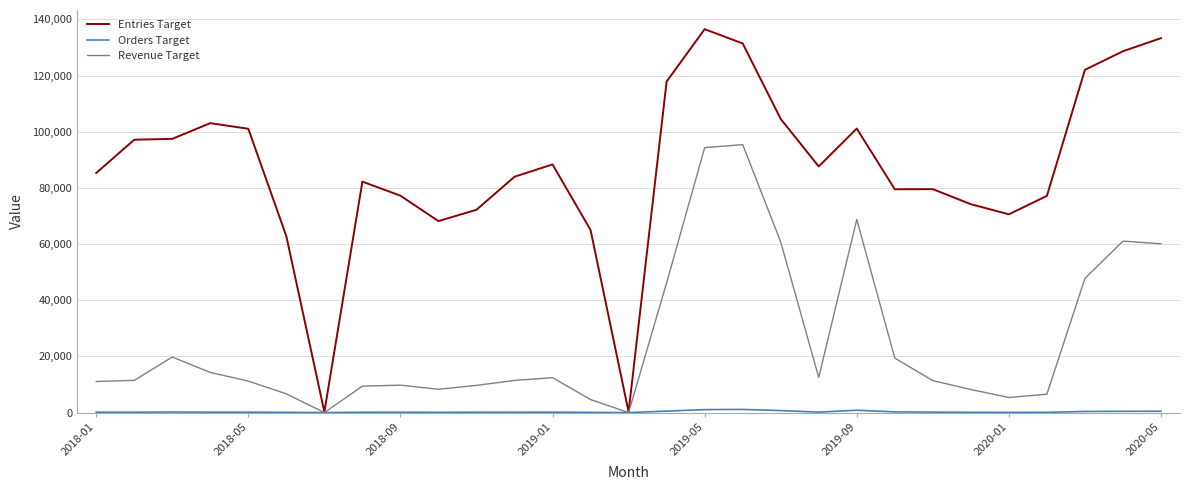

What is the highest value of the Revenue Target series?

95434.5